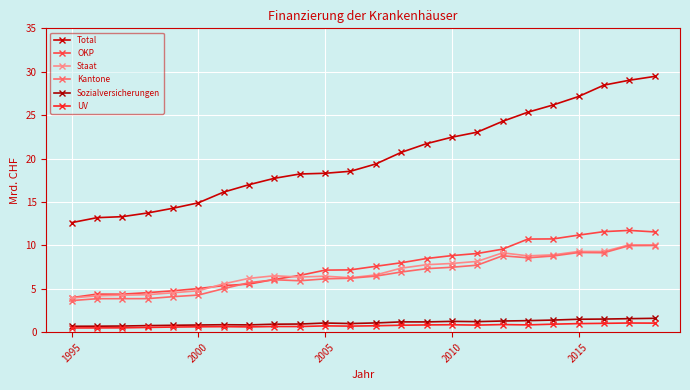

How many data points does each series have?

24